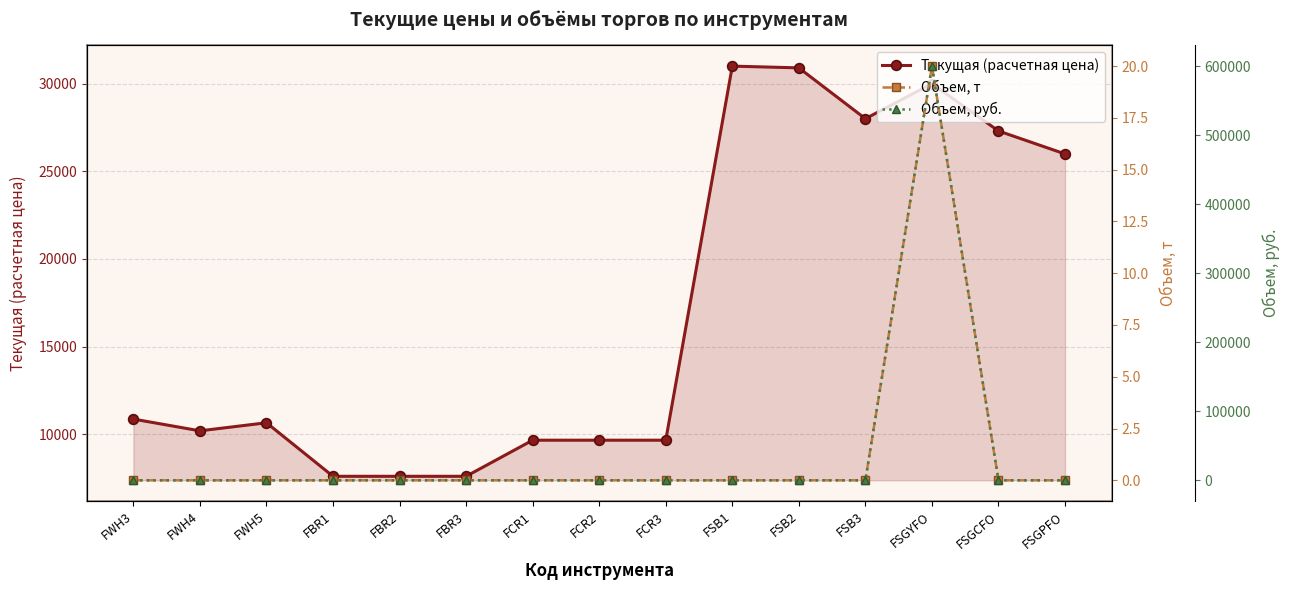

Which series has the largest range (max minus min)?

Объем, руб.